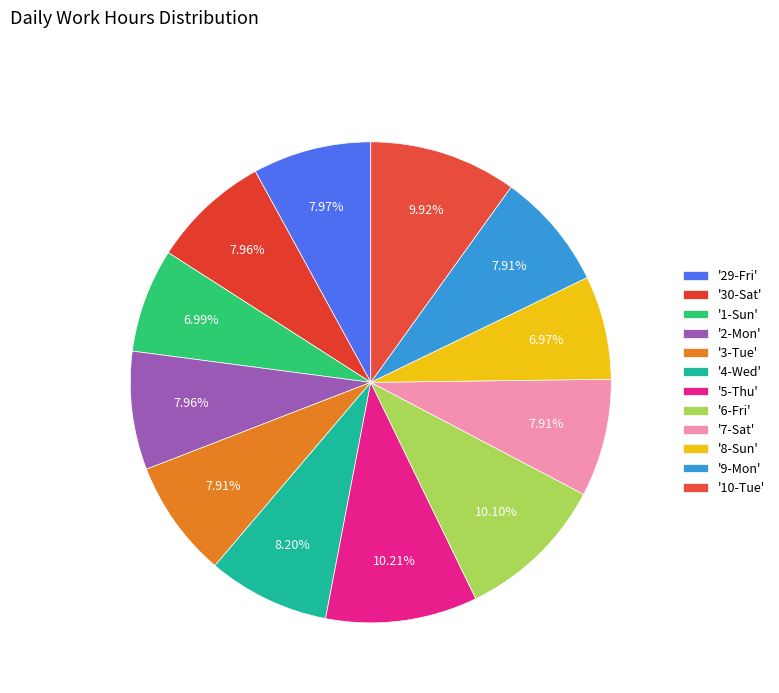

Count the number of slices in the pie.

12